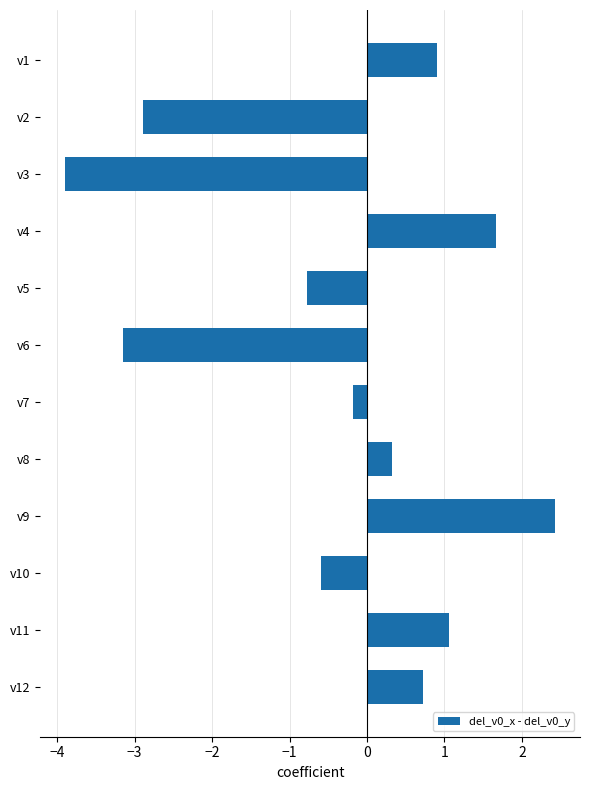

Reading top to bottom, extract all data points from this chart.

v1=0.9	v2=-2.9	v3=-3.9	v4=1.7	v5=-0.8	v6=-3.2	v7=-0.2	v8=0.3	v9=2.4	v10=-0.6	v11=1.1	v12=0.7